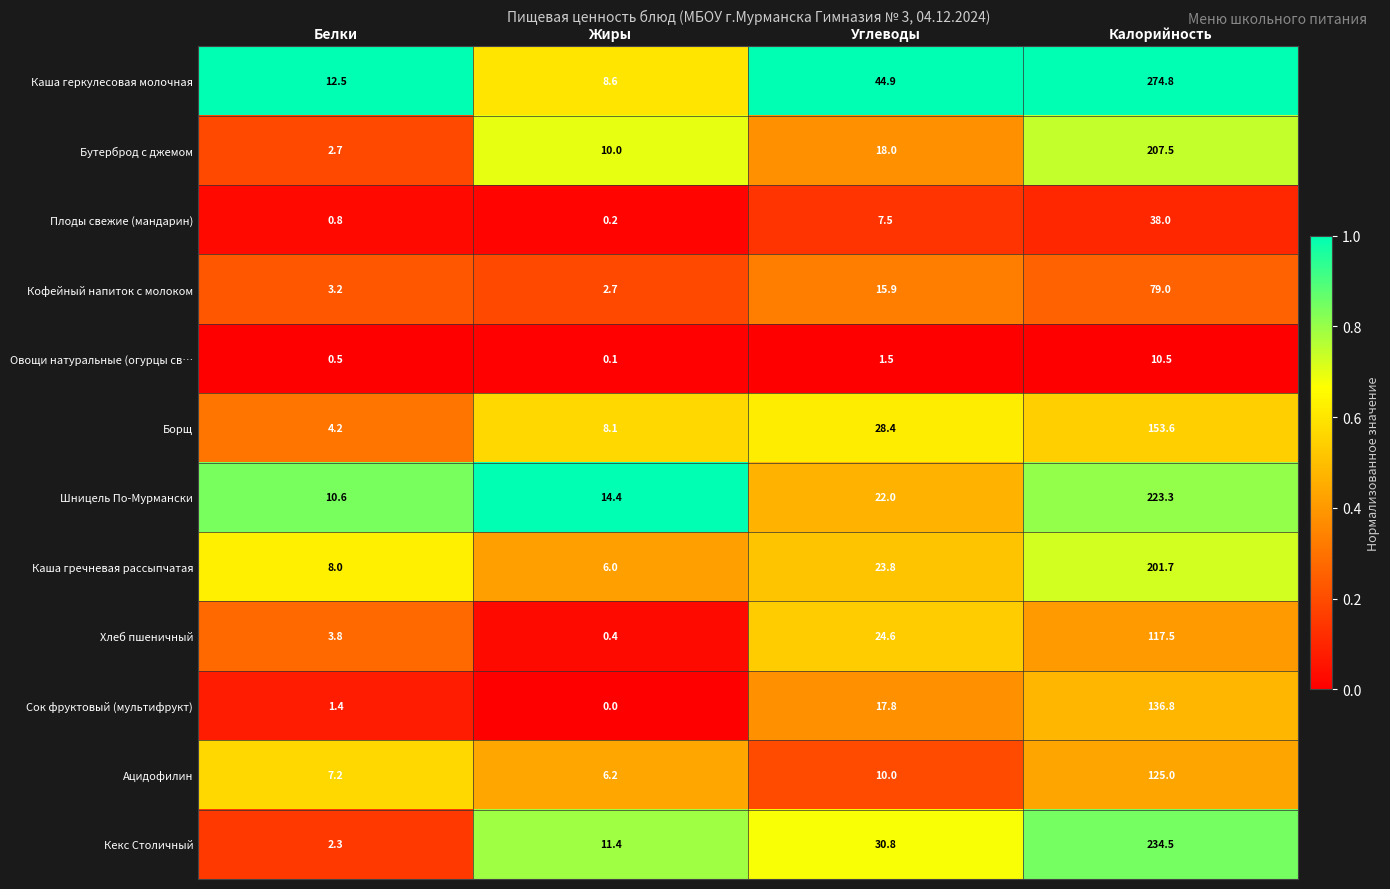

What is the highest value of the Сок фруктовый (мультифрукт) series?

136.8